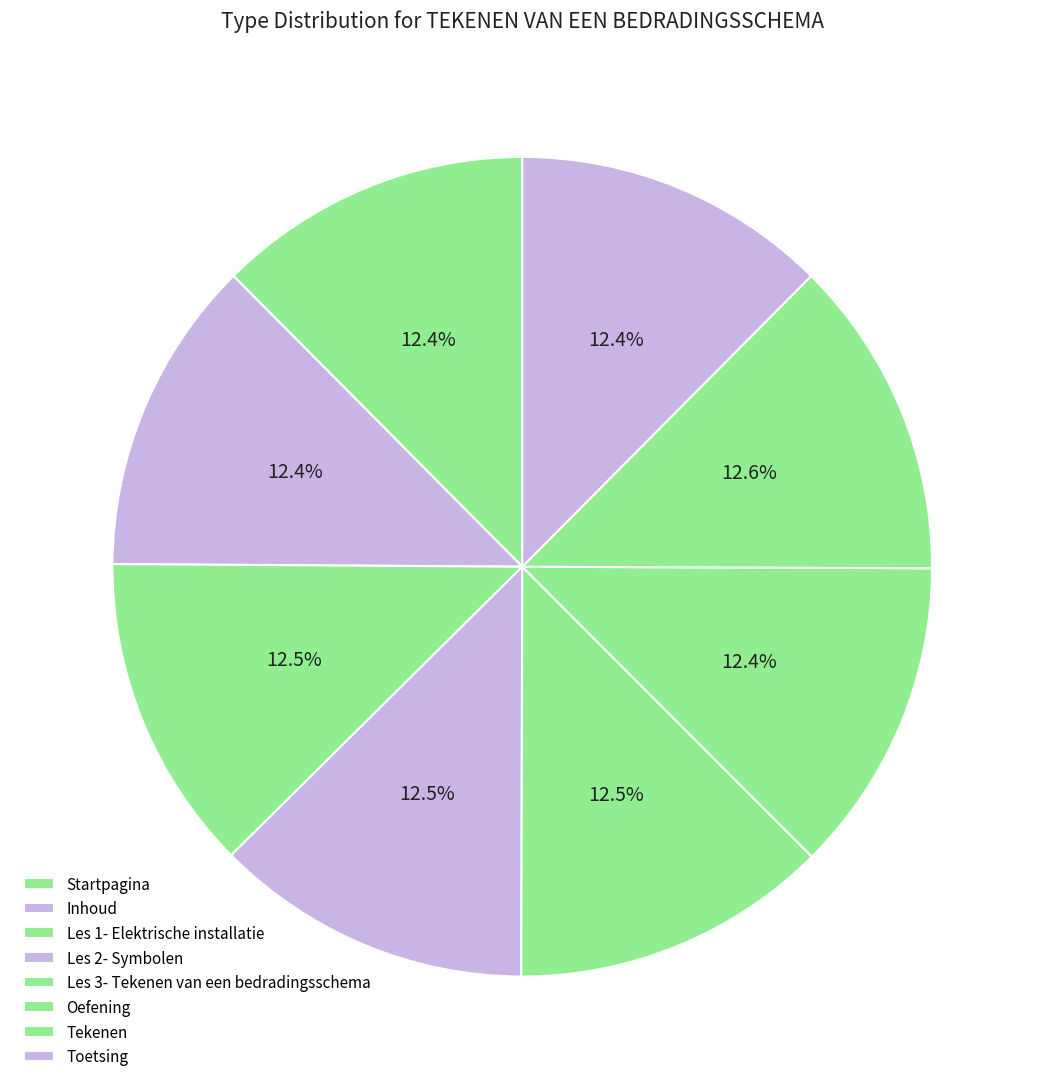

Which category has the biggest portion of the pie?

Tekenen